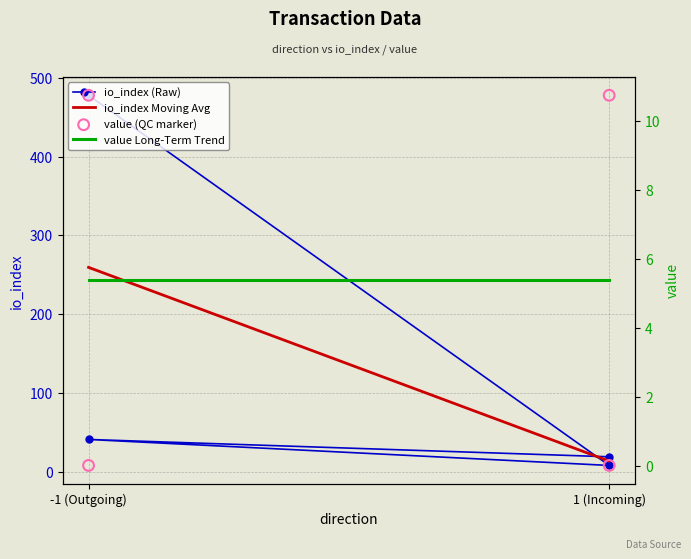

At which category is the sum across all series the highest?

-1 (Outgoing)